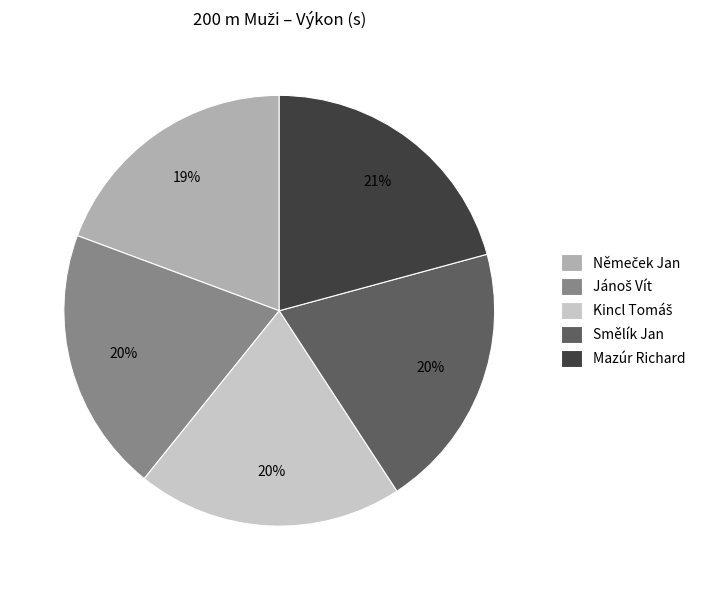

To the nearest percent, what portion does Mazúr Richard represent?

21%